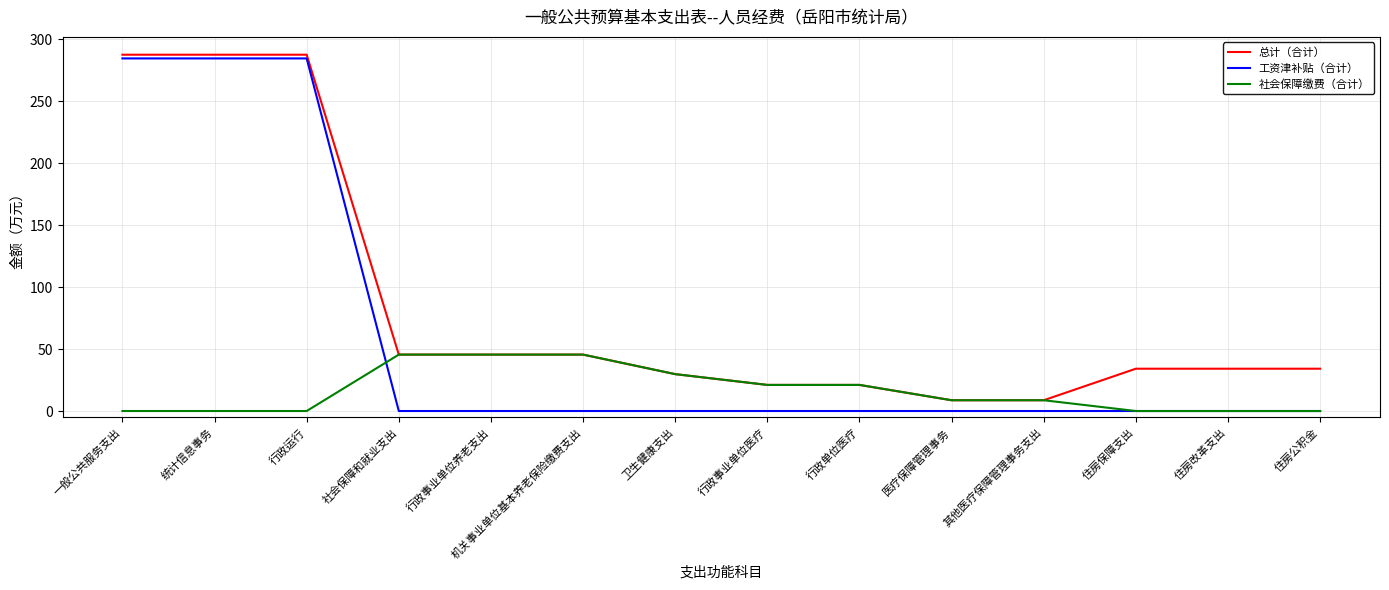

What is the greatest value displayed?

287.6